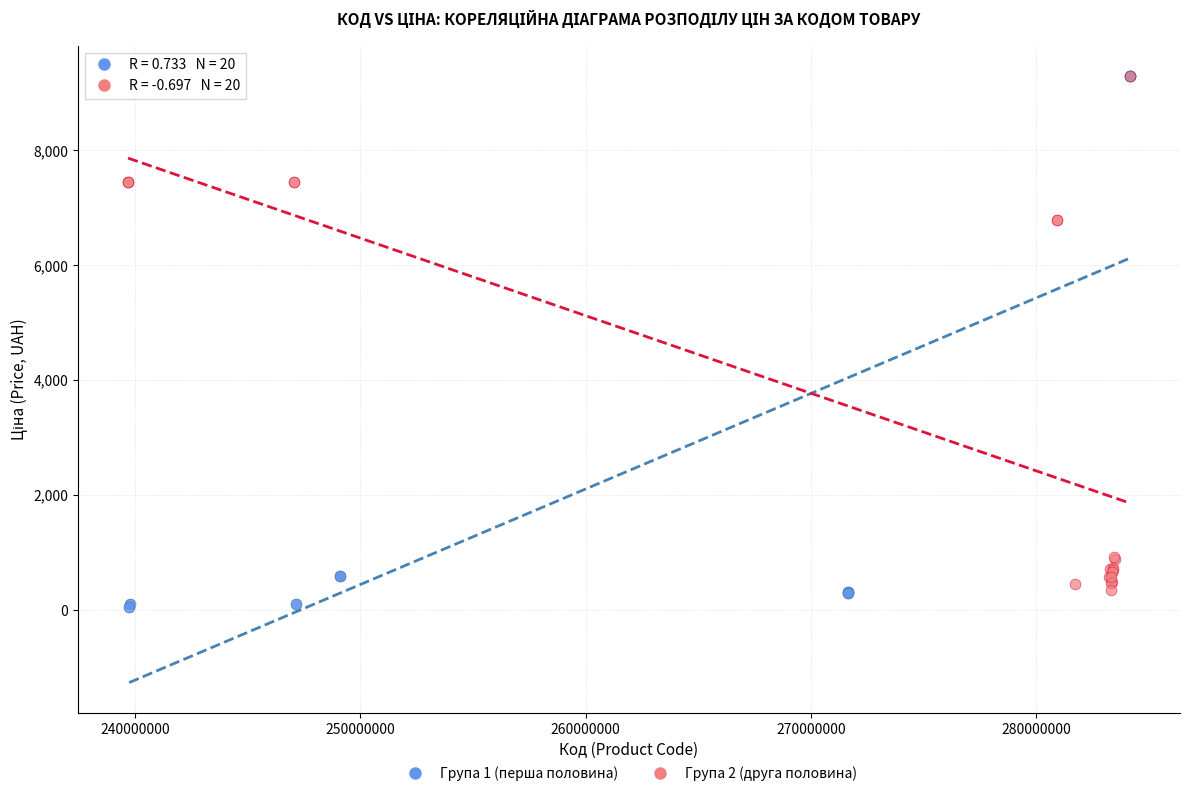

Which series has the widest spread of Y values?

Група 1 (перша половина)